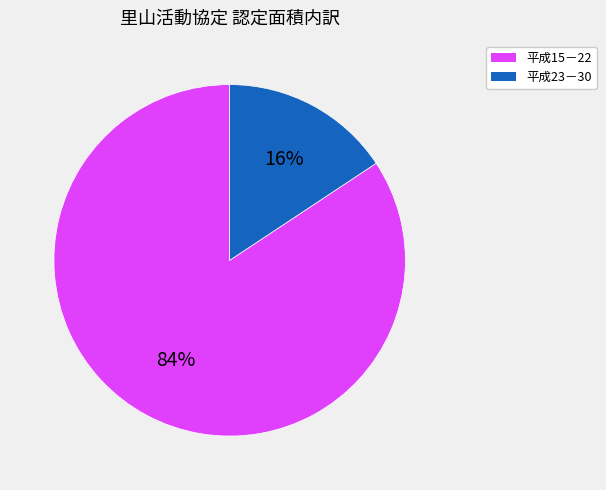

Which category has the smallest portion of the pie?

平成23－30